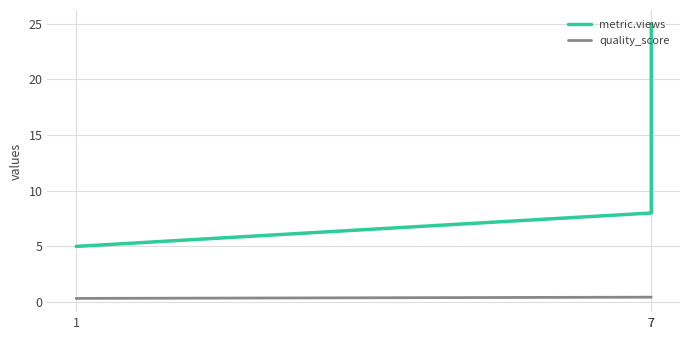

Reading left to right, extract all data points from this chart.

metric.views: 5.0	8.0	25.0
quality_score: 0.3	0.4	0.4